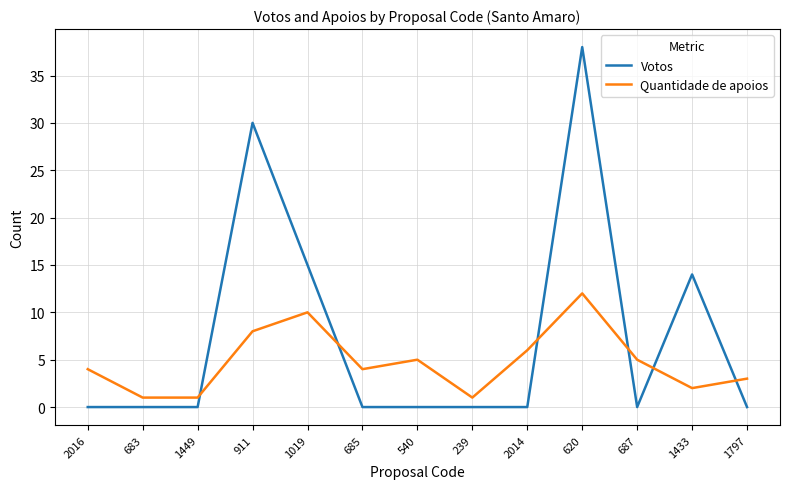

What is the spread (max minus min) of values at 1019?

5